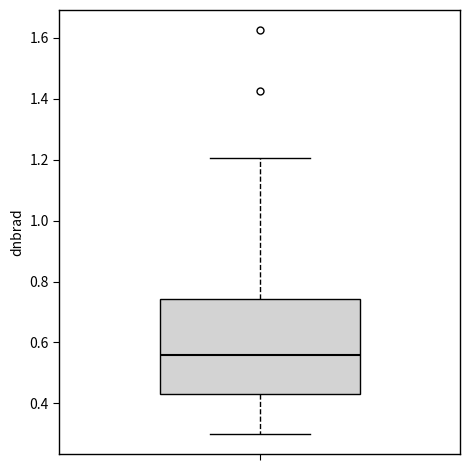

Where is the lower edge of the box on the y-axis? The values are not printed on the chart, so give them approximately, as read against the axis.

0.44